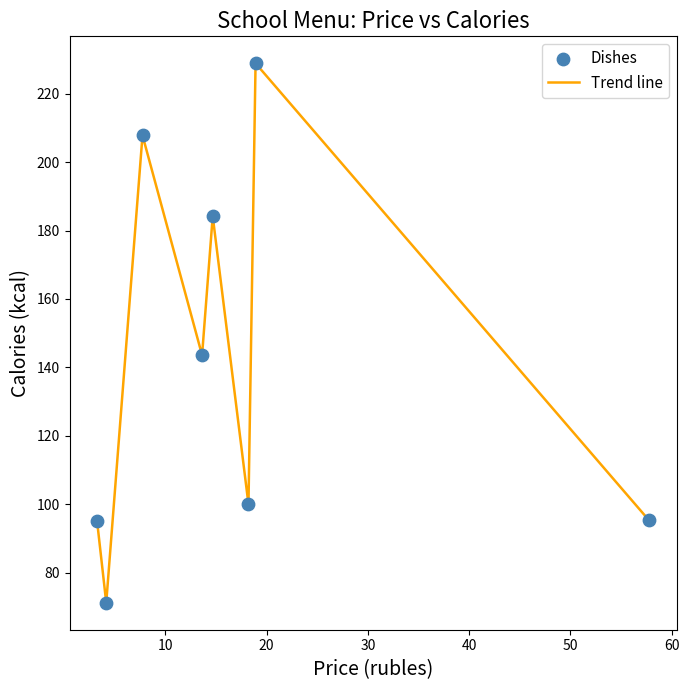

What is the sum of all values?

1126.1